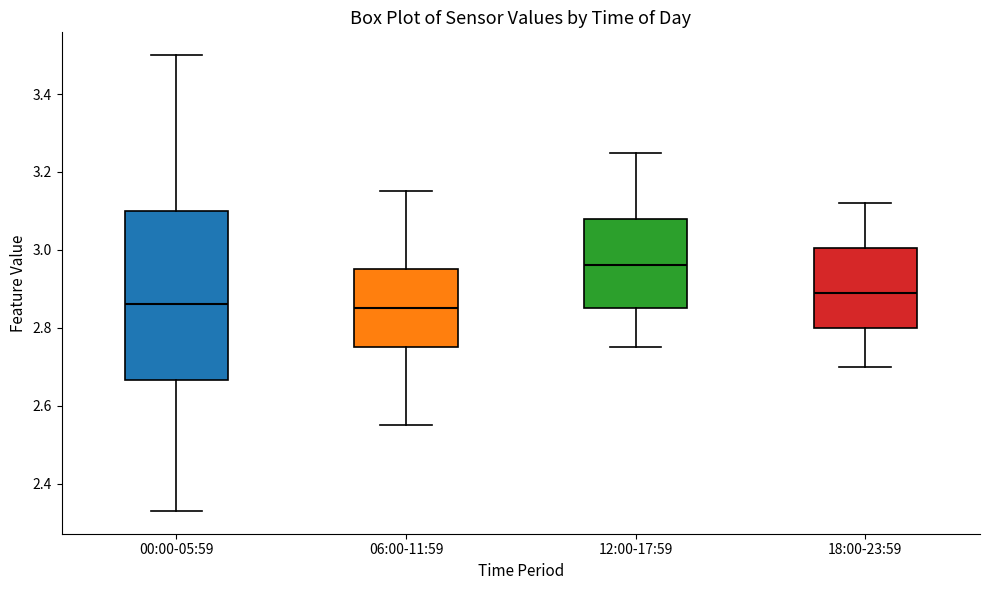

Which box is the tallest, from its lower edge to its upper edge?

00:00-05:59